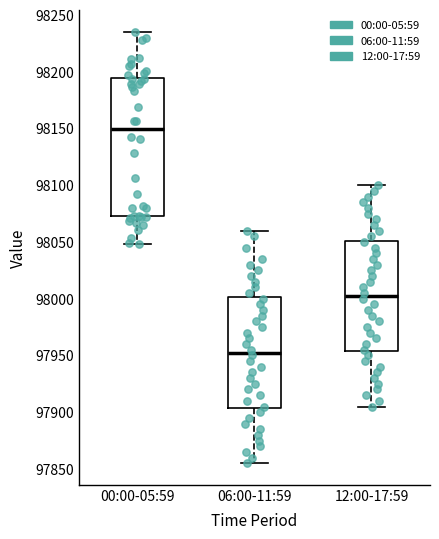

Reading left to right, transcribe this box plot: for each box, give where its median line is, the range the box spans, and where its two whiskers end, as read against the y-axis. The values are not printed on the chart, so give them approximately, as read against the axis.

00:00-05:59: median 98150, box 98070 to 98195, whiskers 98050 to 98235
06:00-11:59: median 97955, box 97905 to 98000, whiskers 97855 to 98060
12:00-17:59: median 98005, box 97955 to 98050, whiskers 97905 to 98100